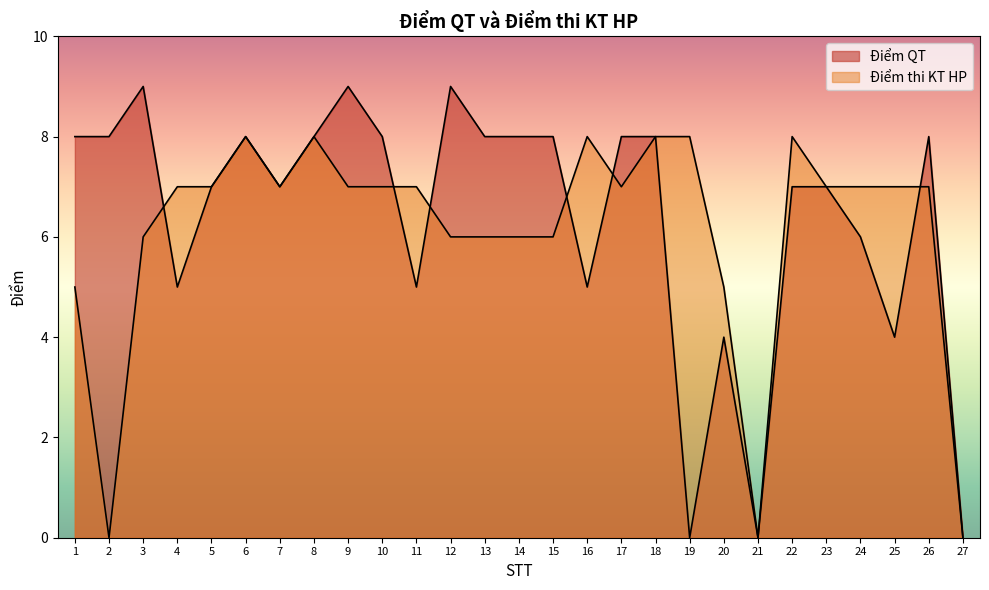

How many intersections are there between Điểm QT and Điểm thi KT HP?

6